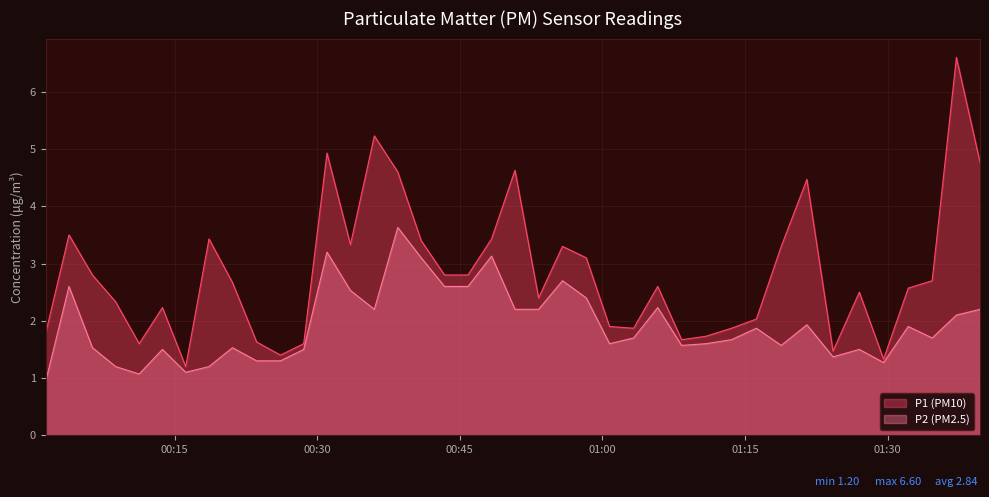

Which series has the largest total across all categories?

P1 (PM10)